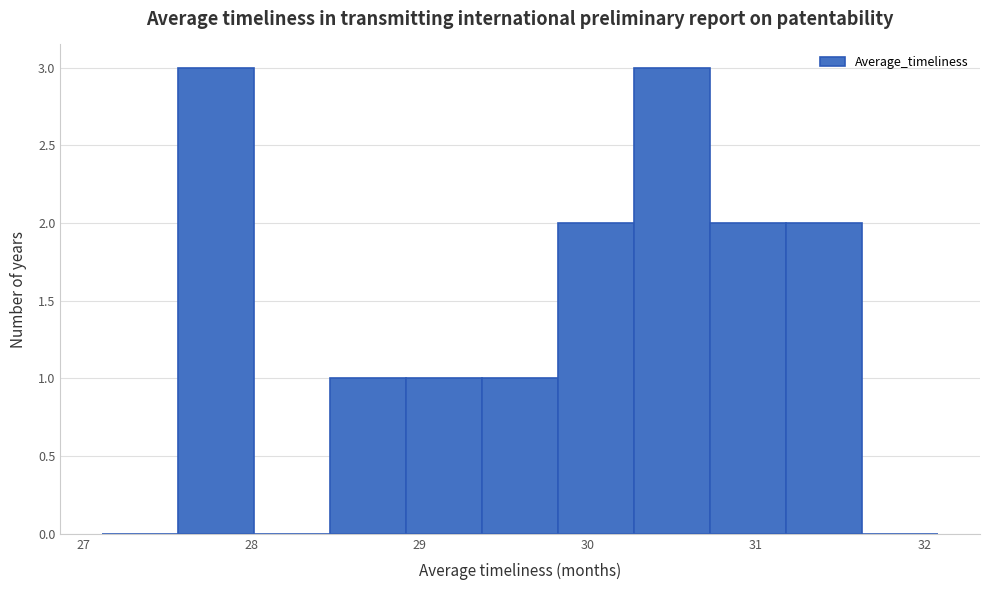

Reading left to right, list every bar in this chart as the range it spans on the x-axis followed by its height. Neither the bar edges nor the heights are printed on the chart, so give them approximately, as read against the axes.

27.1 to 27.6: 0
27.6 to 28.0: 3
28.0 to 28.5: 0
28.5 to 28.9: 1
28.9 to 29.4: 1
29.4 to 29.8: 1
29.8 to 30.3: 2
30.3 to 30.7: 3
30.7 to 31.2: 2
31.2 to 31.6: 2
31.6 to 32.1: 0